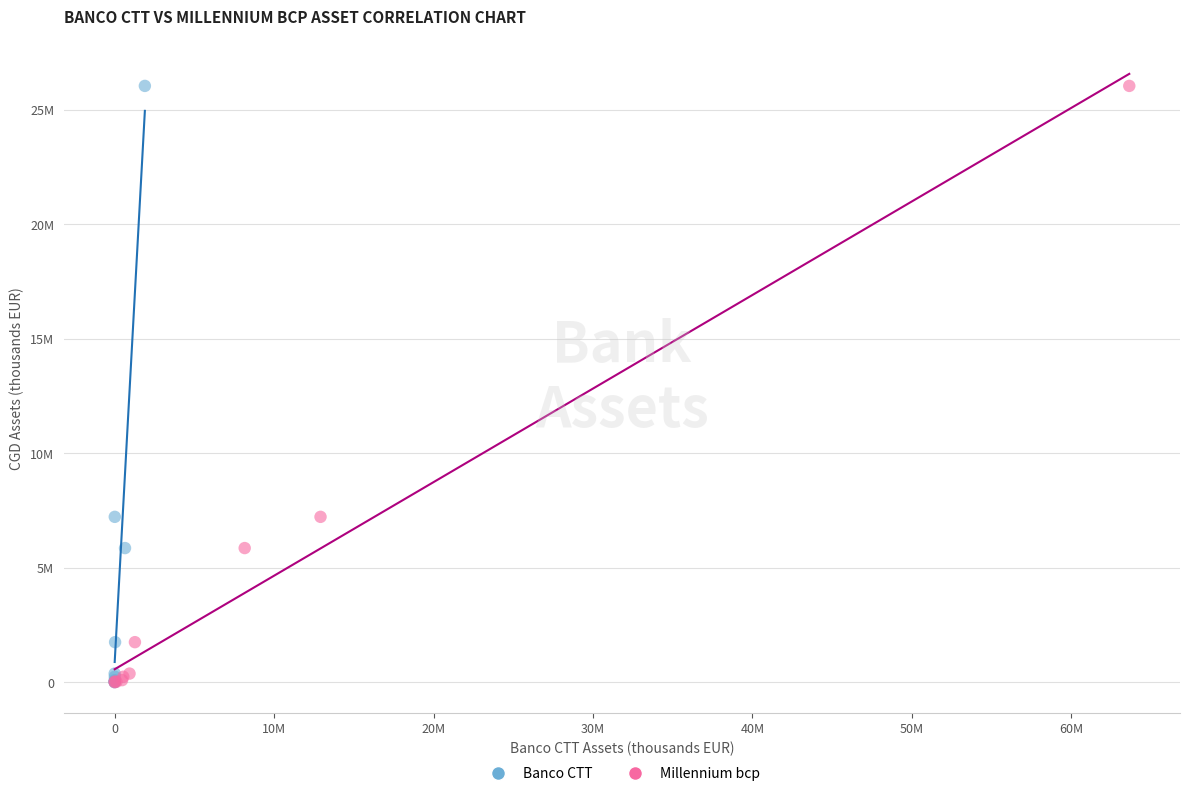

What are all the series names shown in the legend?

Banco CTT, Millennium bcp